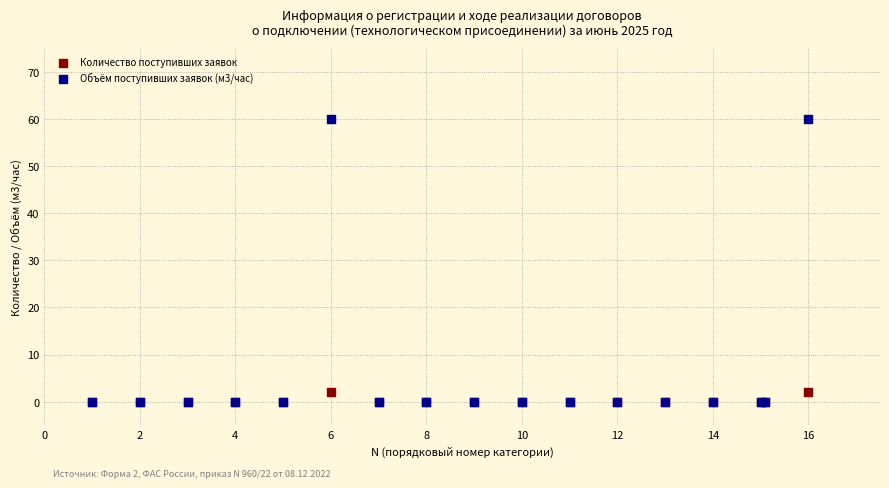

What are all the series names shown in the legend?

Количество поступивших заявок, Объём поступивших заявок (м3/час)